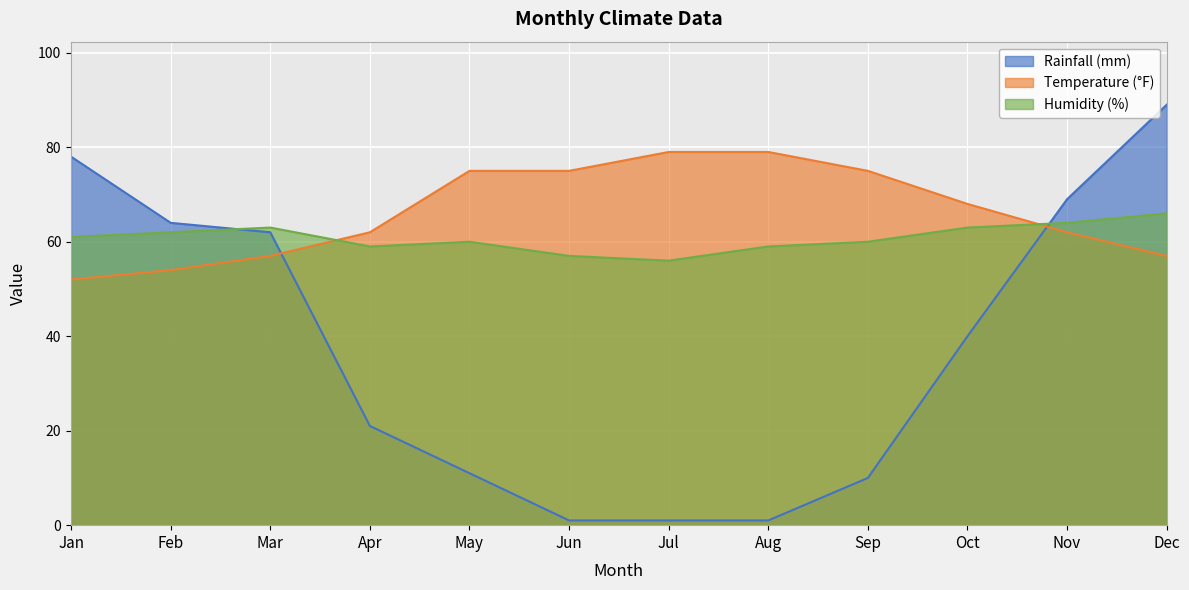

How many data points does each series have?

12